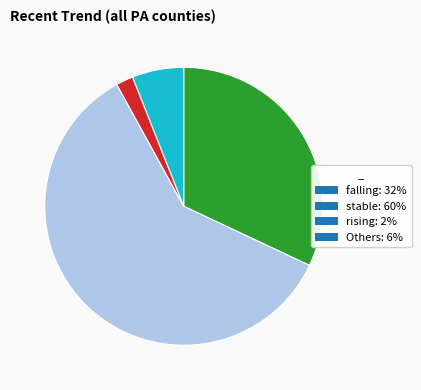

What is the largest slice in the pie chart?

stable: 60%